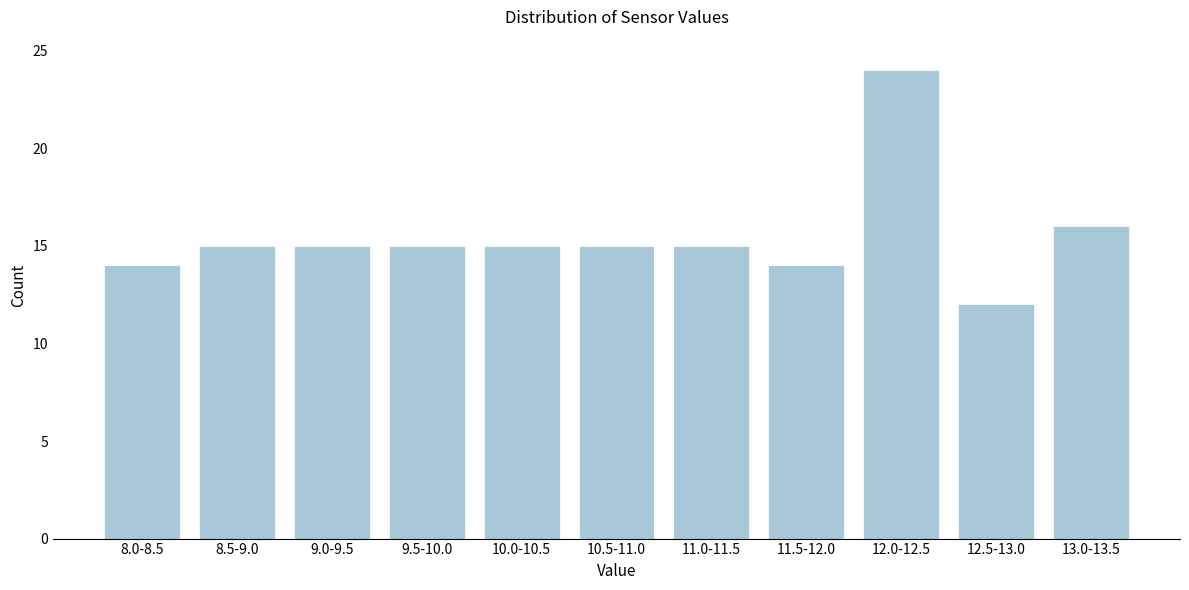

Reading left to right, transcribe all the data shown in this chart.

8.0-8.5=14	8.5-9.0=15	9.0-9.5=15	9.5-10.0=15	10.0-10.5=15	10.5-11.0=15	11.0-11.5=15	11.5-12.0=14	12.0-12.5=24	12.5-13.0=12	13.0-13.5=16